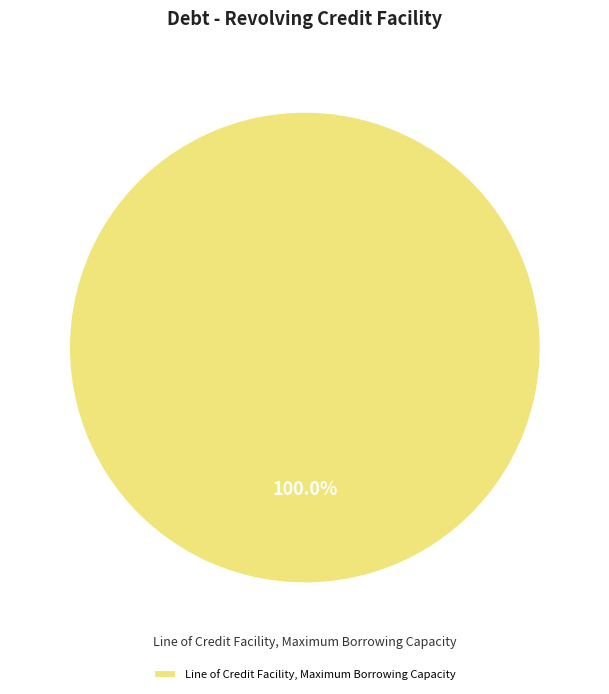

Rank the categories by value from lowest to highest.

Line of Credit Facility, Maximum Borrowing Capacity